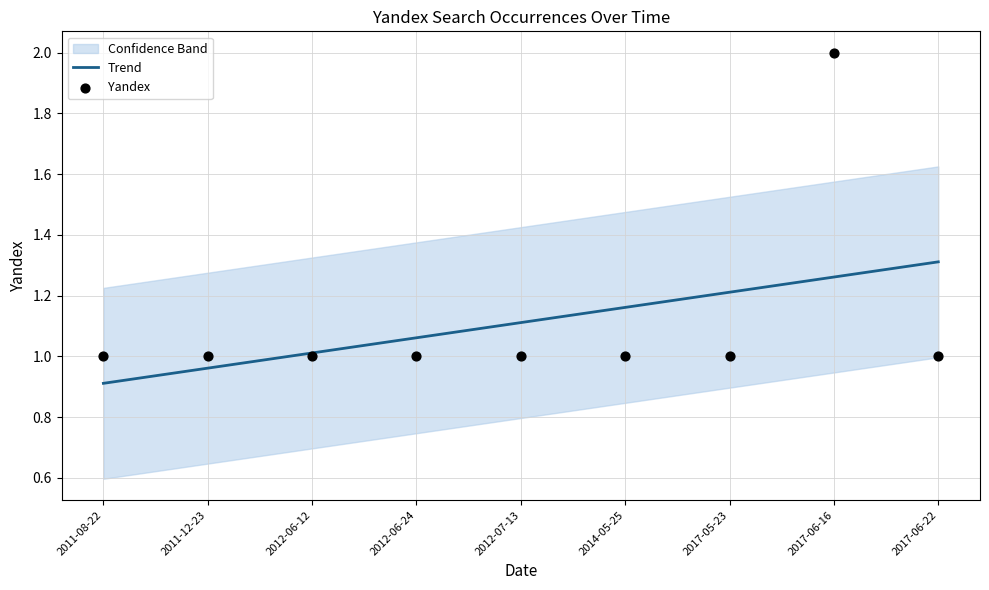

The value of Trend at 2011-08-22 is 1.6. True or false?

False